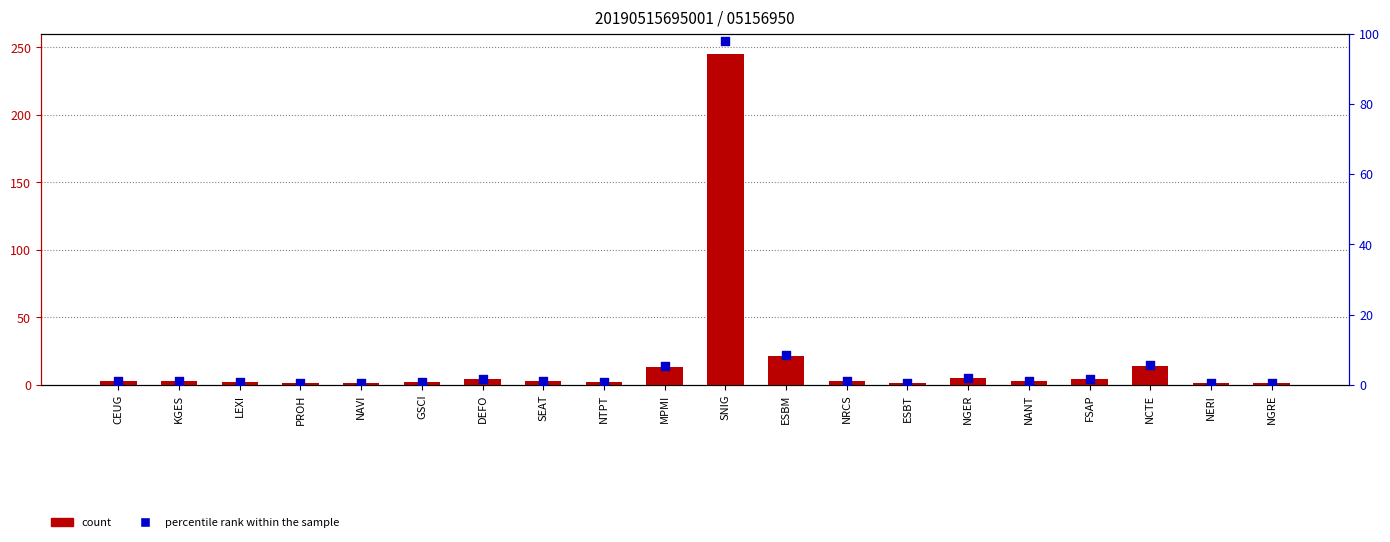

At which category is the sum across all series the highest?

SNIG